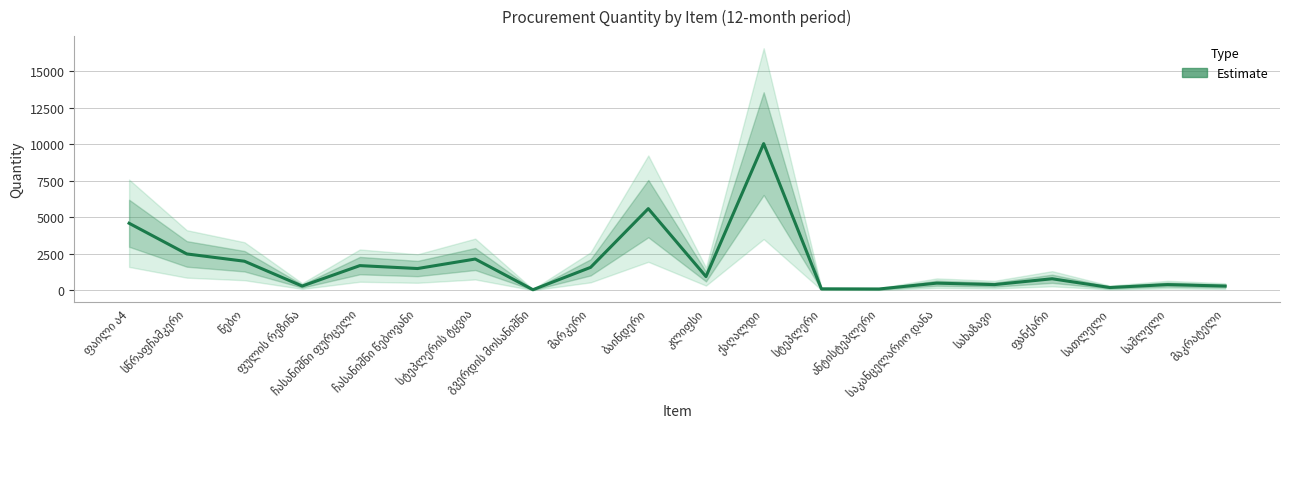

Does the chart have visible grid lines?

Yes